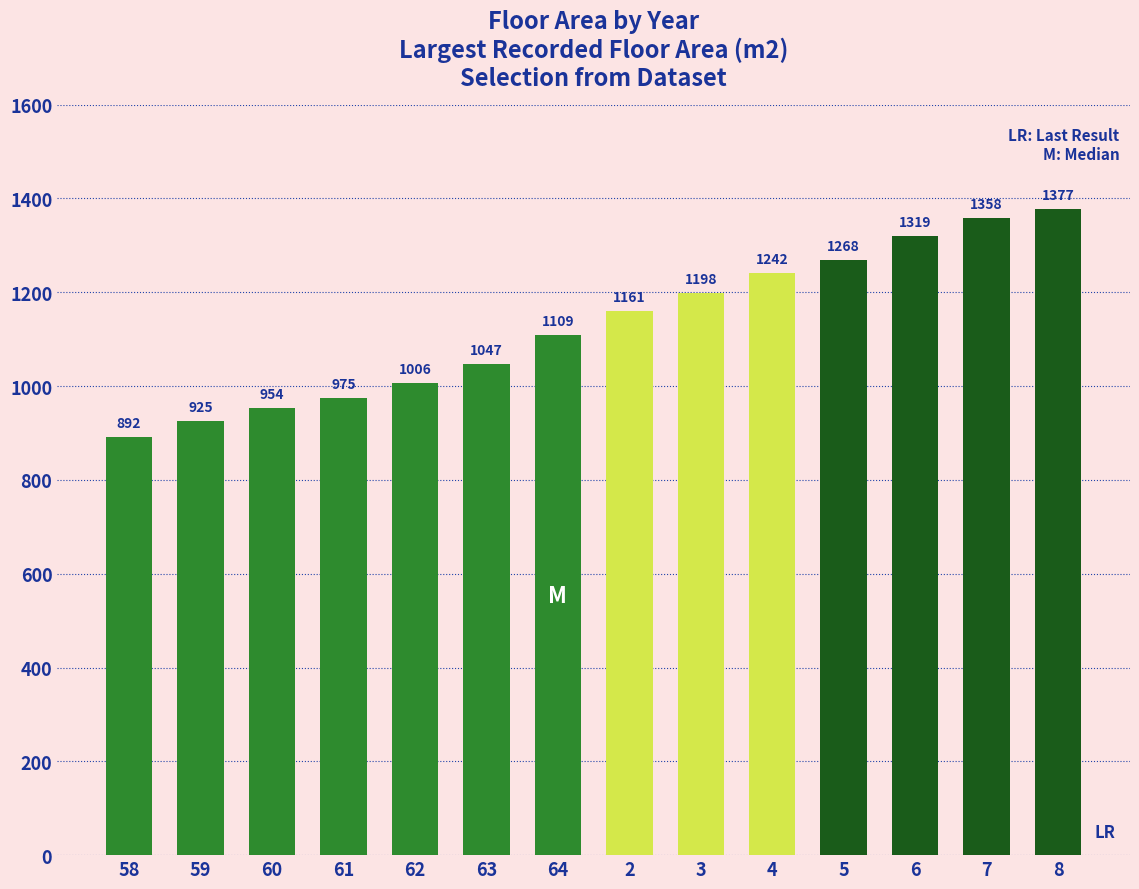

What is the change in value from 61 to 2?

+186